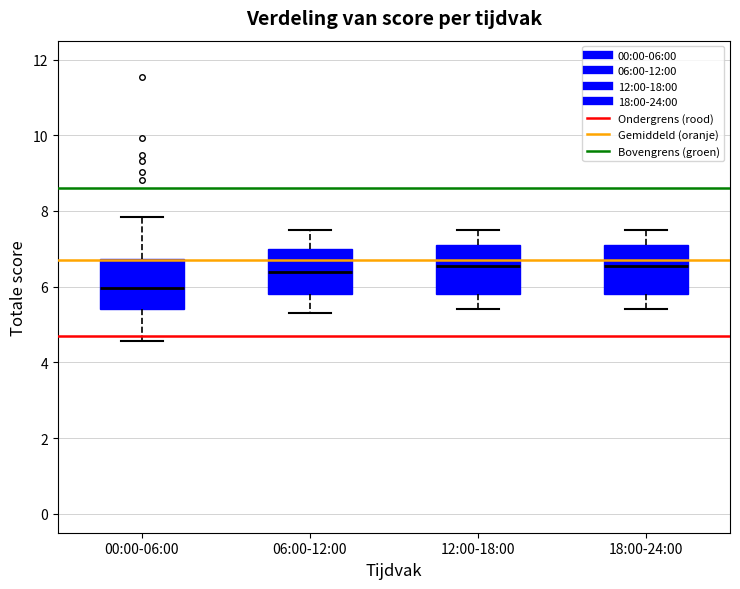

Where is the upper edge of the box for 12:00-18:00 on the y-axis? The values are not printed on the chart, so give them approximately, as read against the axis.

7.2